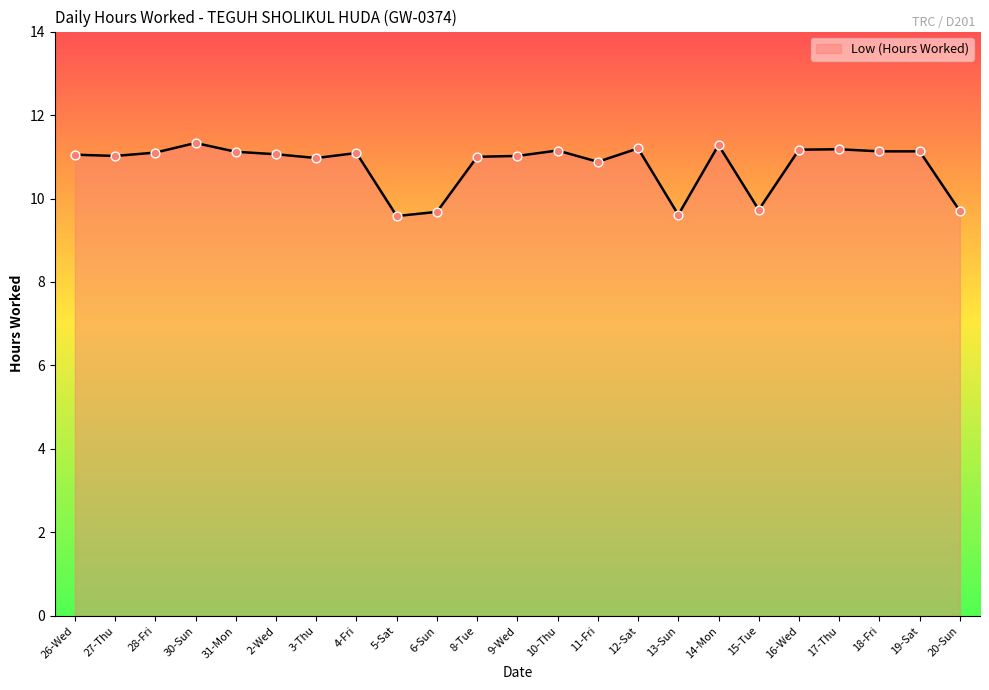

What is the change in value from 10-Thu to 14-Mon?

+0.1